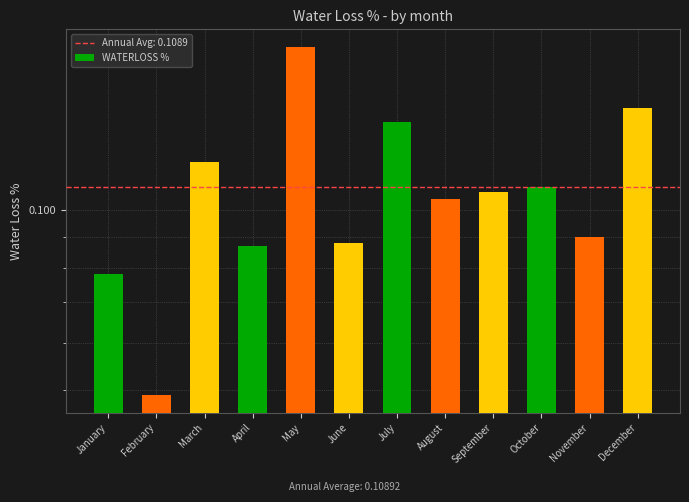

Which has a higher value, May or February?

May